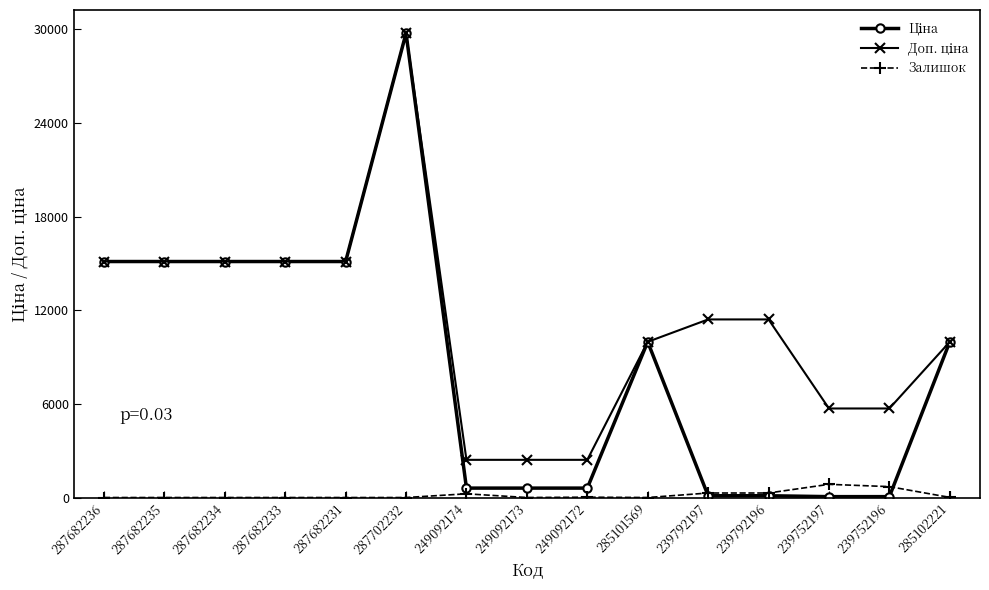

The Залишок series shows 289.0 at 239792197. True or false?

True